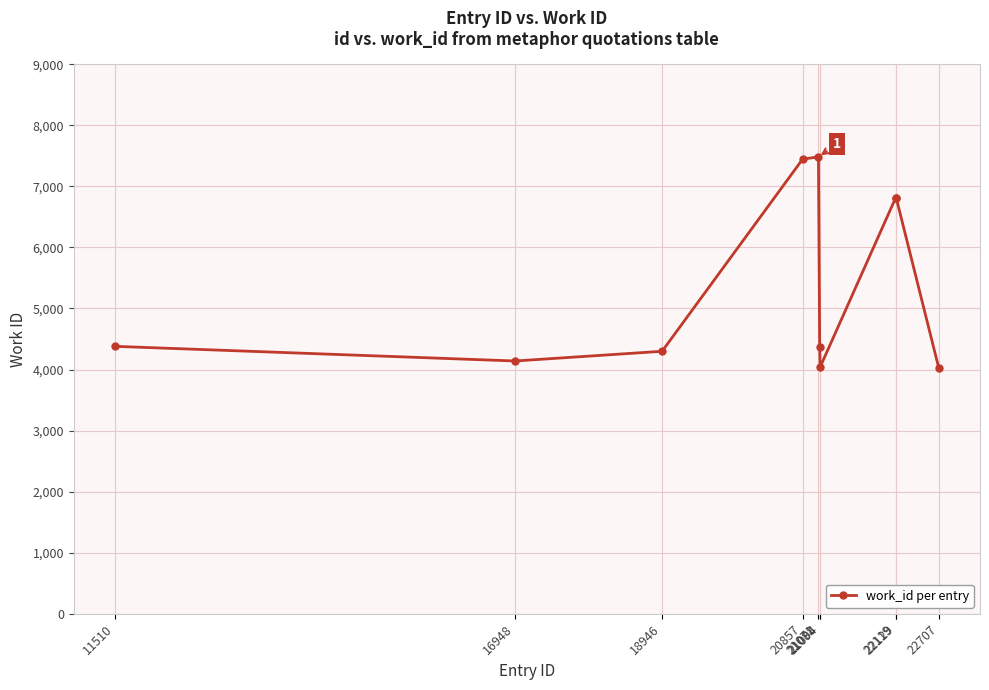

What is the ratio of the value at 11510 to the value at 22707?

1.1